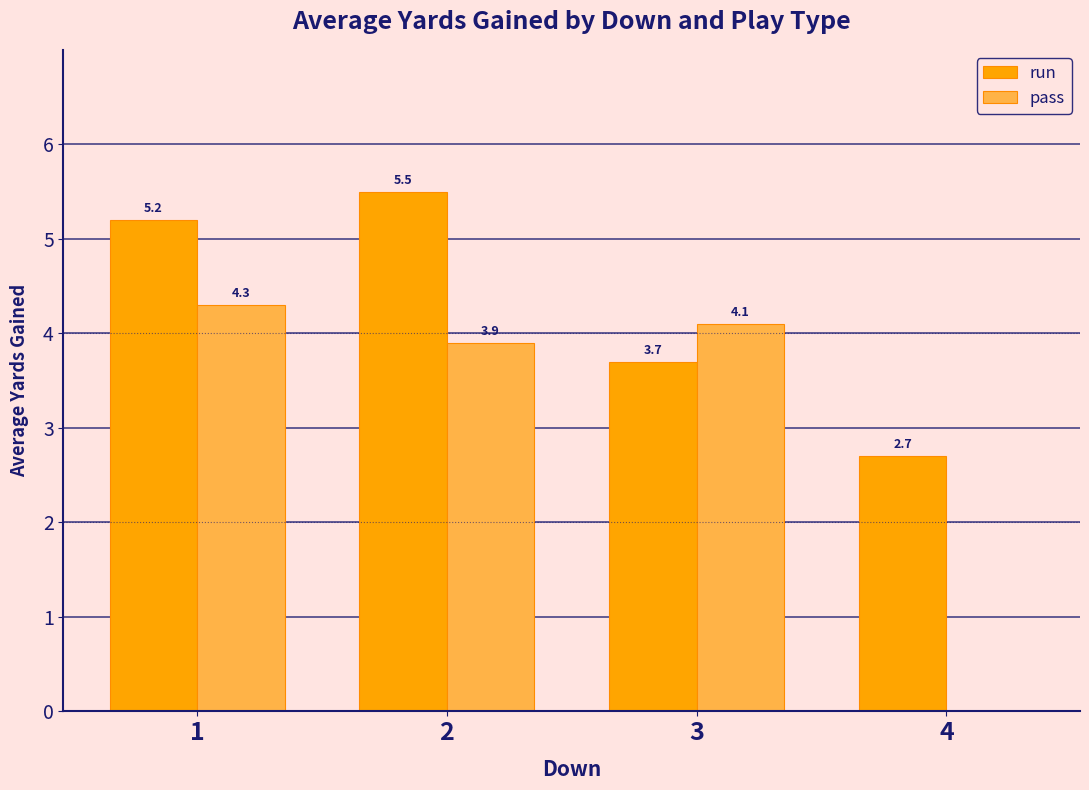

Count the number of categories in the chart.

4